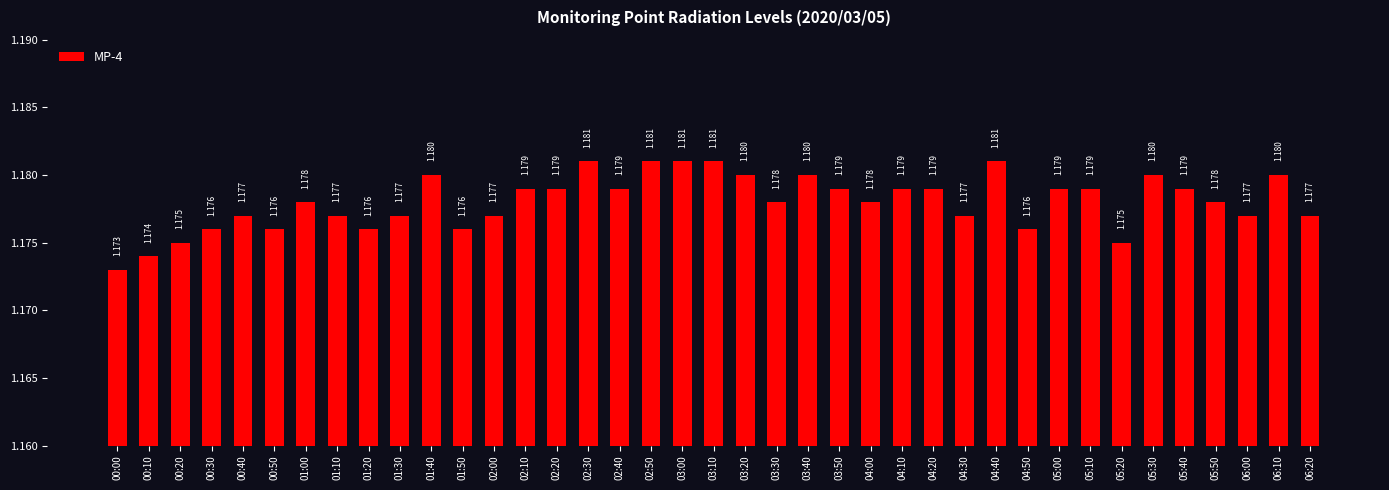

What is the average value?

1.2